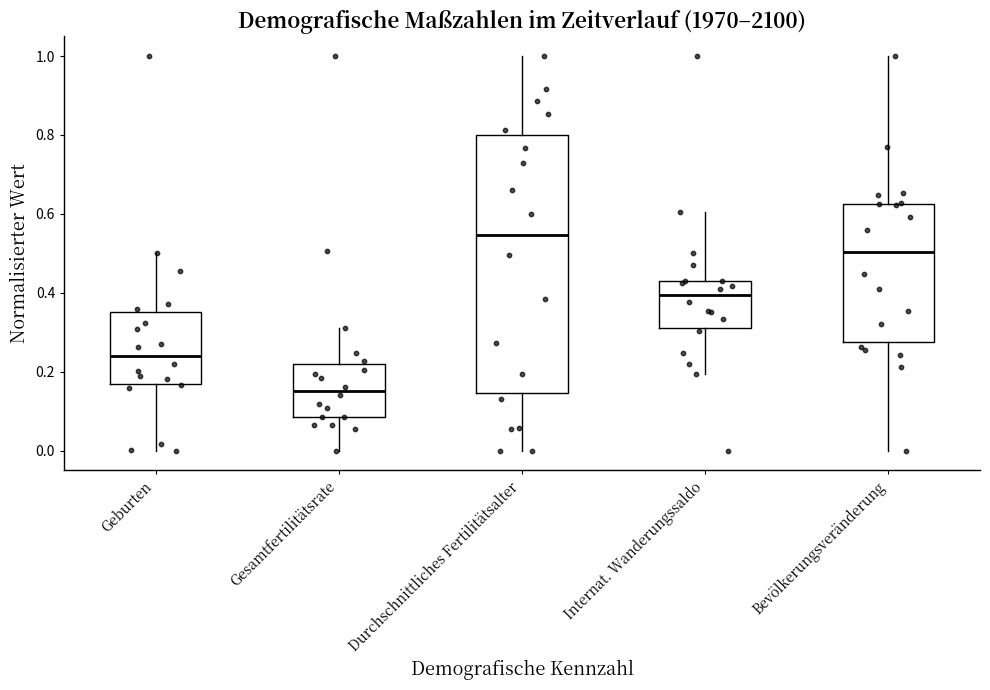

Reading left to right, read every box against the y-axis: the position of its median line, the range the box covers, and the ends of its whiskers. The values are not printed on the chart, so give them approximately, as read against the axis.

Geburten: median 0.24, box 0.16 to 0.36, whiskers 0.00 to 0.50
Gesamtfertilitätsrate: median 0.16, box 0.08 to 0.22, whiskers 0.00 to 0.32
Durchschnittliches Fertilitätsalter: median 0.54, box 0.14 to 0.80, whiskers 0.00 to 1.00
Internat. Wanderungssaldo: median 0.40, box 0.32 to 0.44, whiskers 0.20 to 0.60
Bevölkerungsveränderung: median 0.50, box 0.28 to 0.62, whiskers 0.00 to 1.00